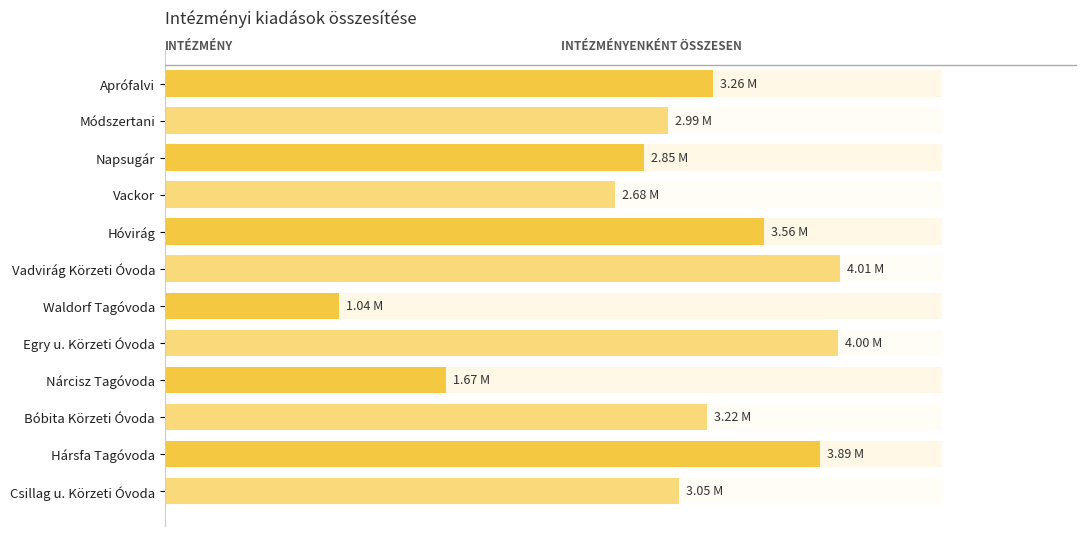

What is the value of the 10th bar from the left?

3223481.5